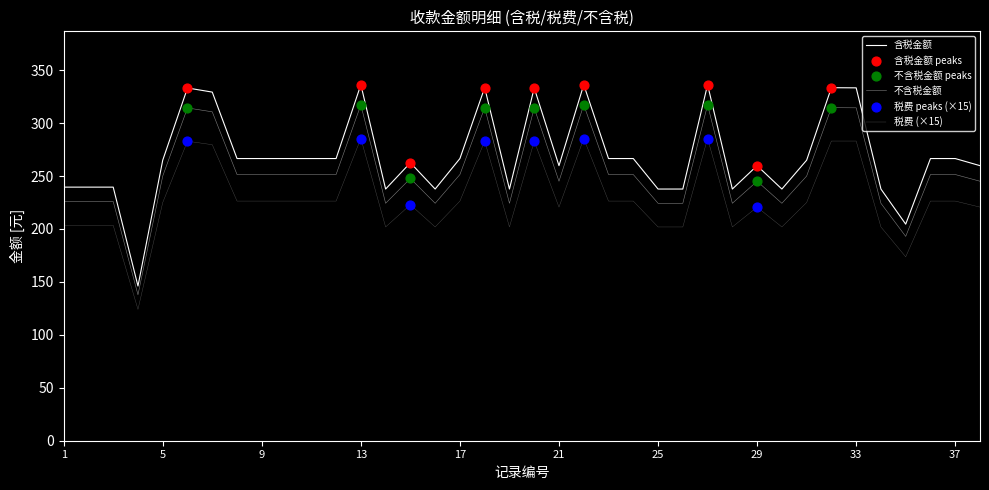

At how many categories does at least one series exceed 146?

38